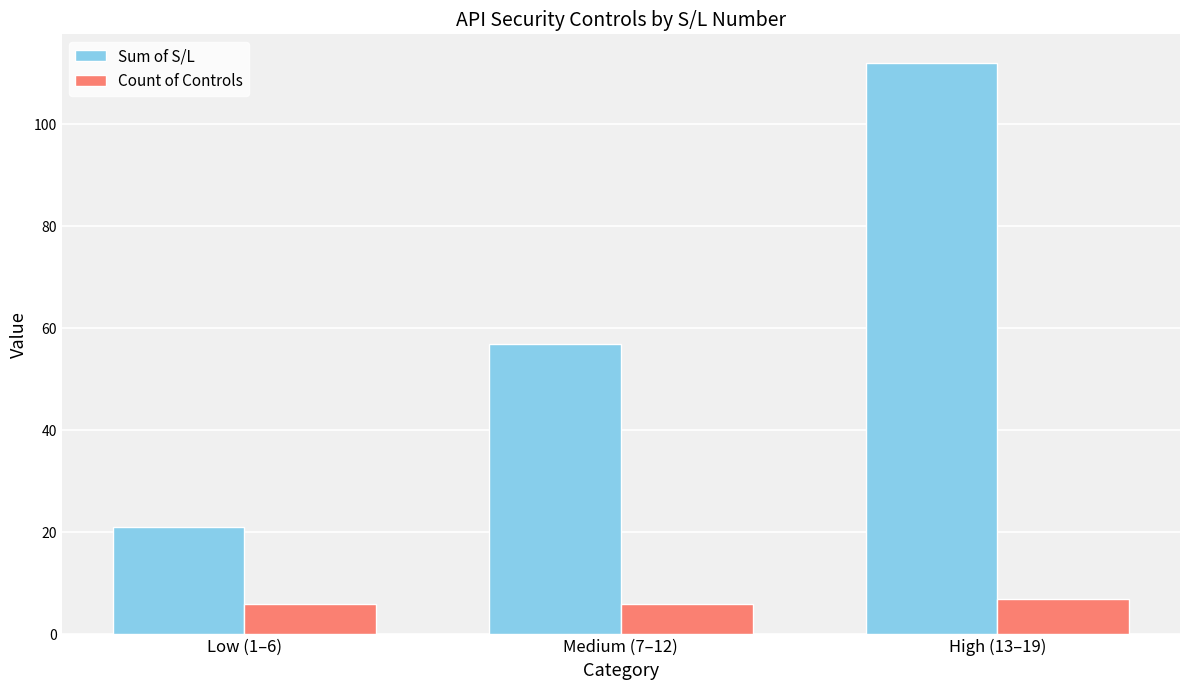

Reading left to right, list all the values displayed in this chart.

Sum of S/L: 21	57	112
Count of Controls: 6	6	7